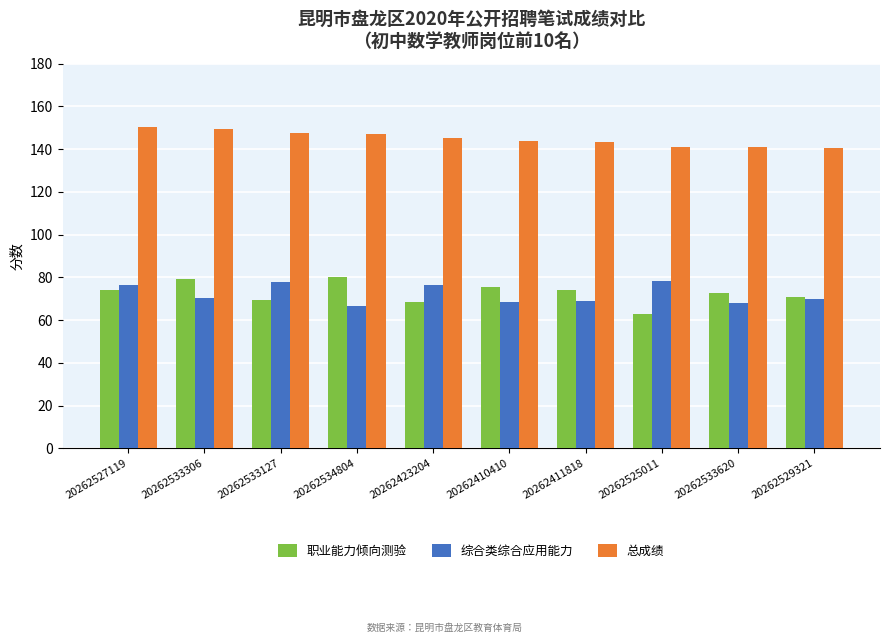

What is the difference between the highest and lowest values at 20262533127?

78.0